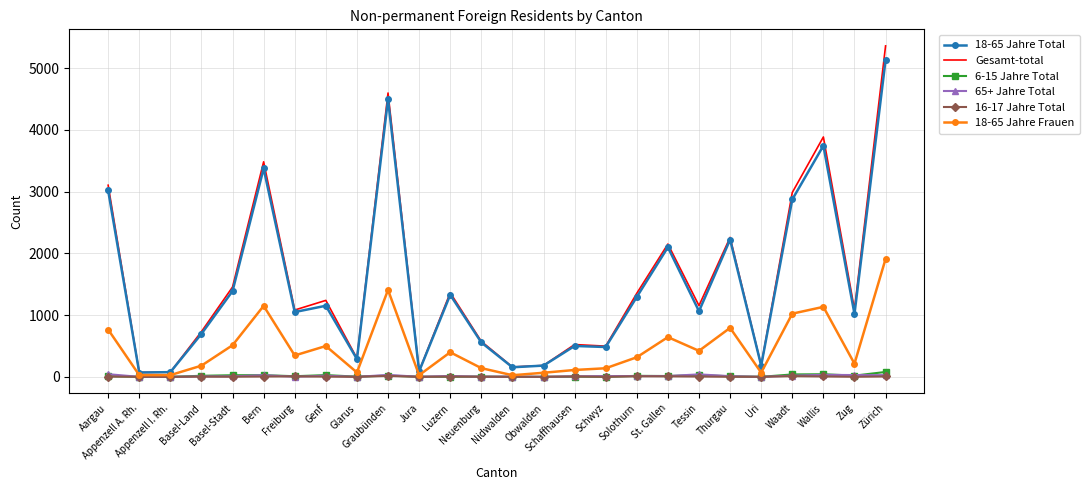

Which series has the widest spread of values?

Gesamt-total